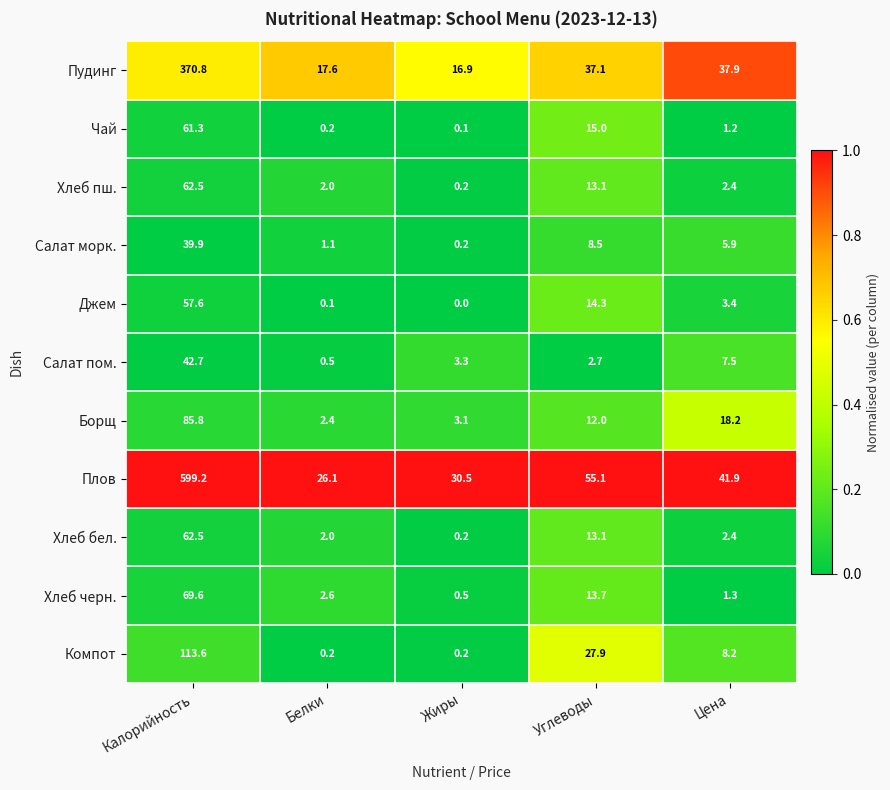

At which category is the sum across all series the highest?

Калорийность